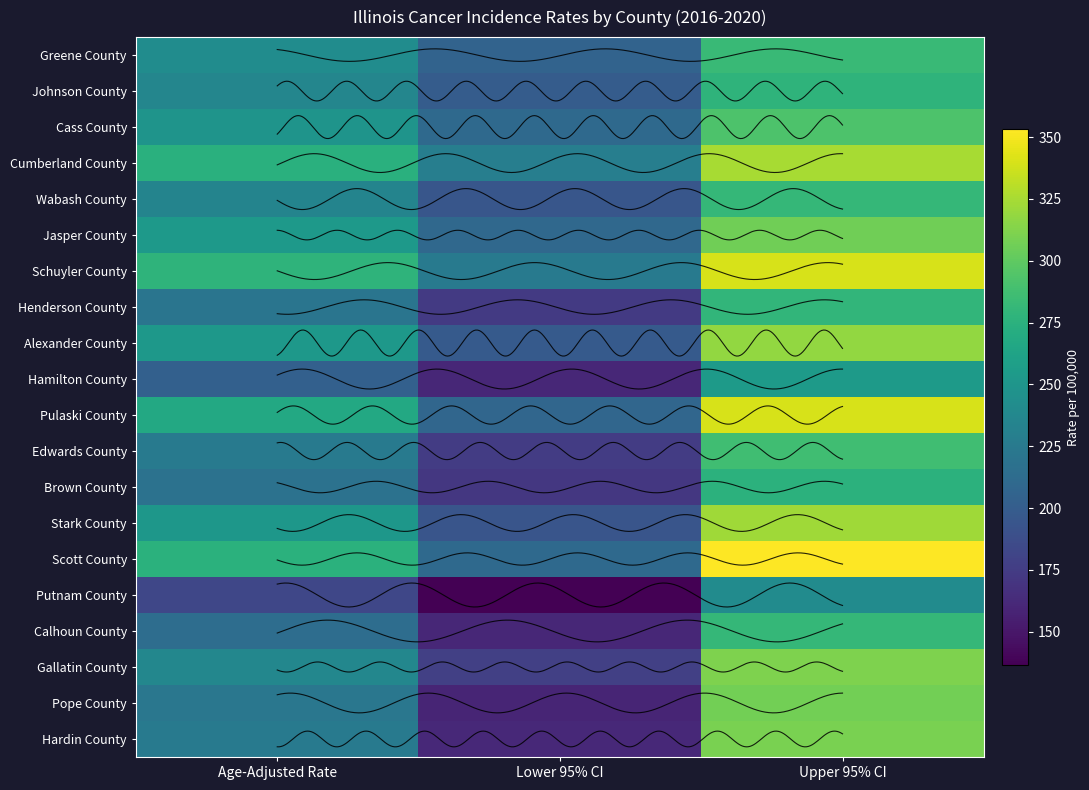

Is the value of Alexander County at Age-Adjusted Rate greater than the value of Brown County at Lower 95% CI?

Yes